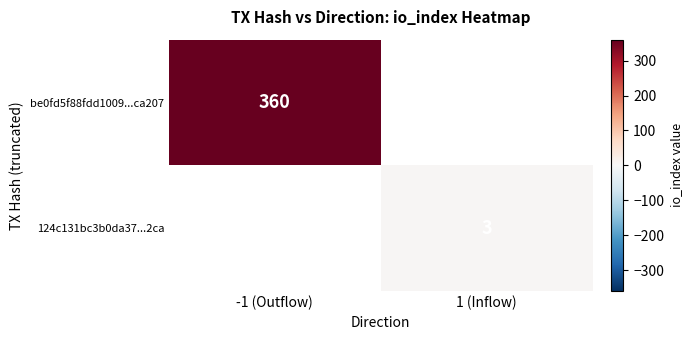

Is the value of be0fd5f88fdd1009...ca207 at -1 (Outflow) greater than the value of 124c131bc3b0da37...2ca at 1 (Inflow)?

Yes